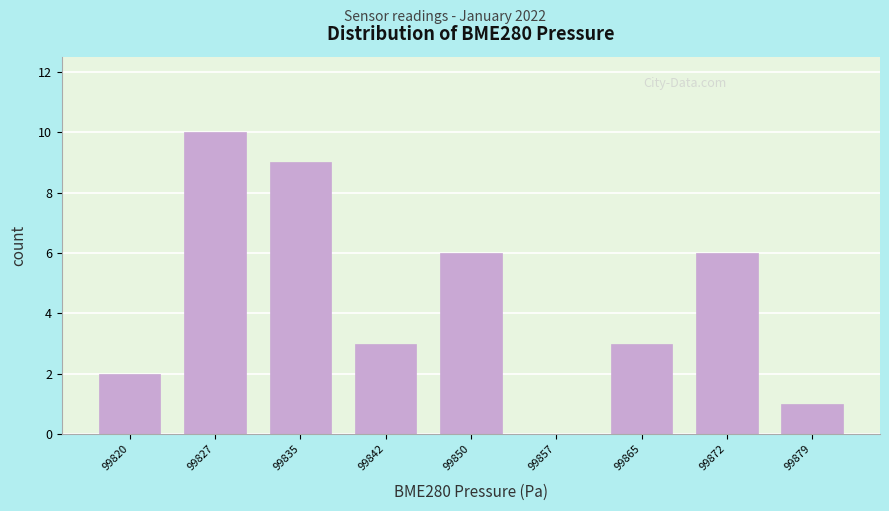

Reading right to left, list all the values displayed in this chart.

99879=1	99872=6	99865=3	99857=0	99850=6	99842=3	99835=9	99827=10	99820=2